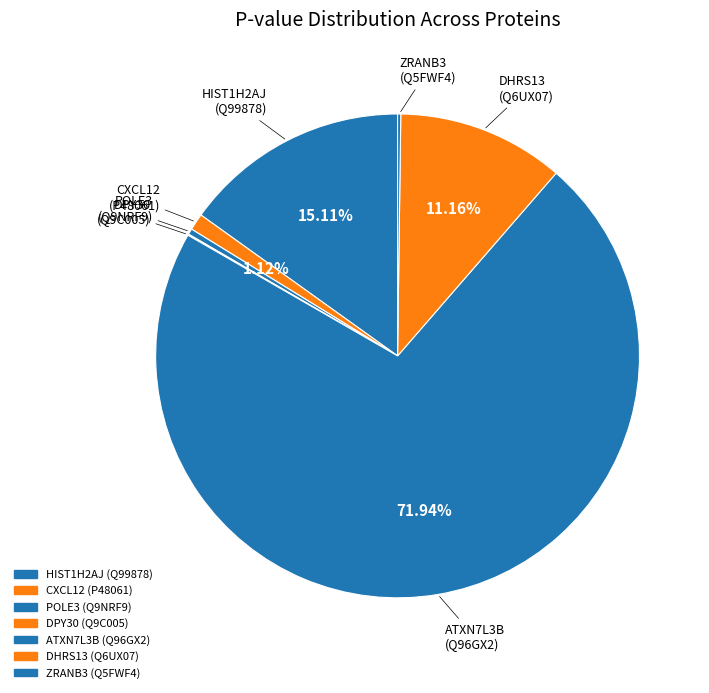

How many segments does this pie chart have?

7